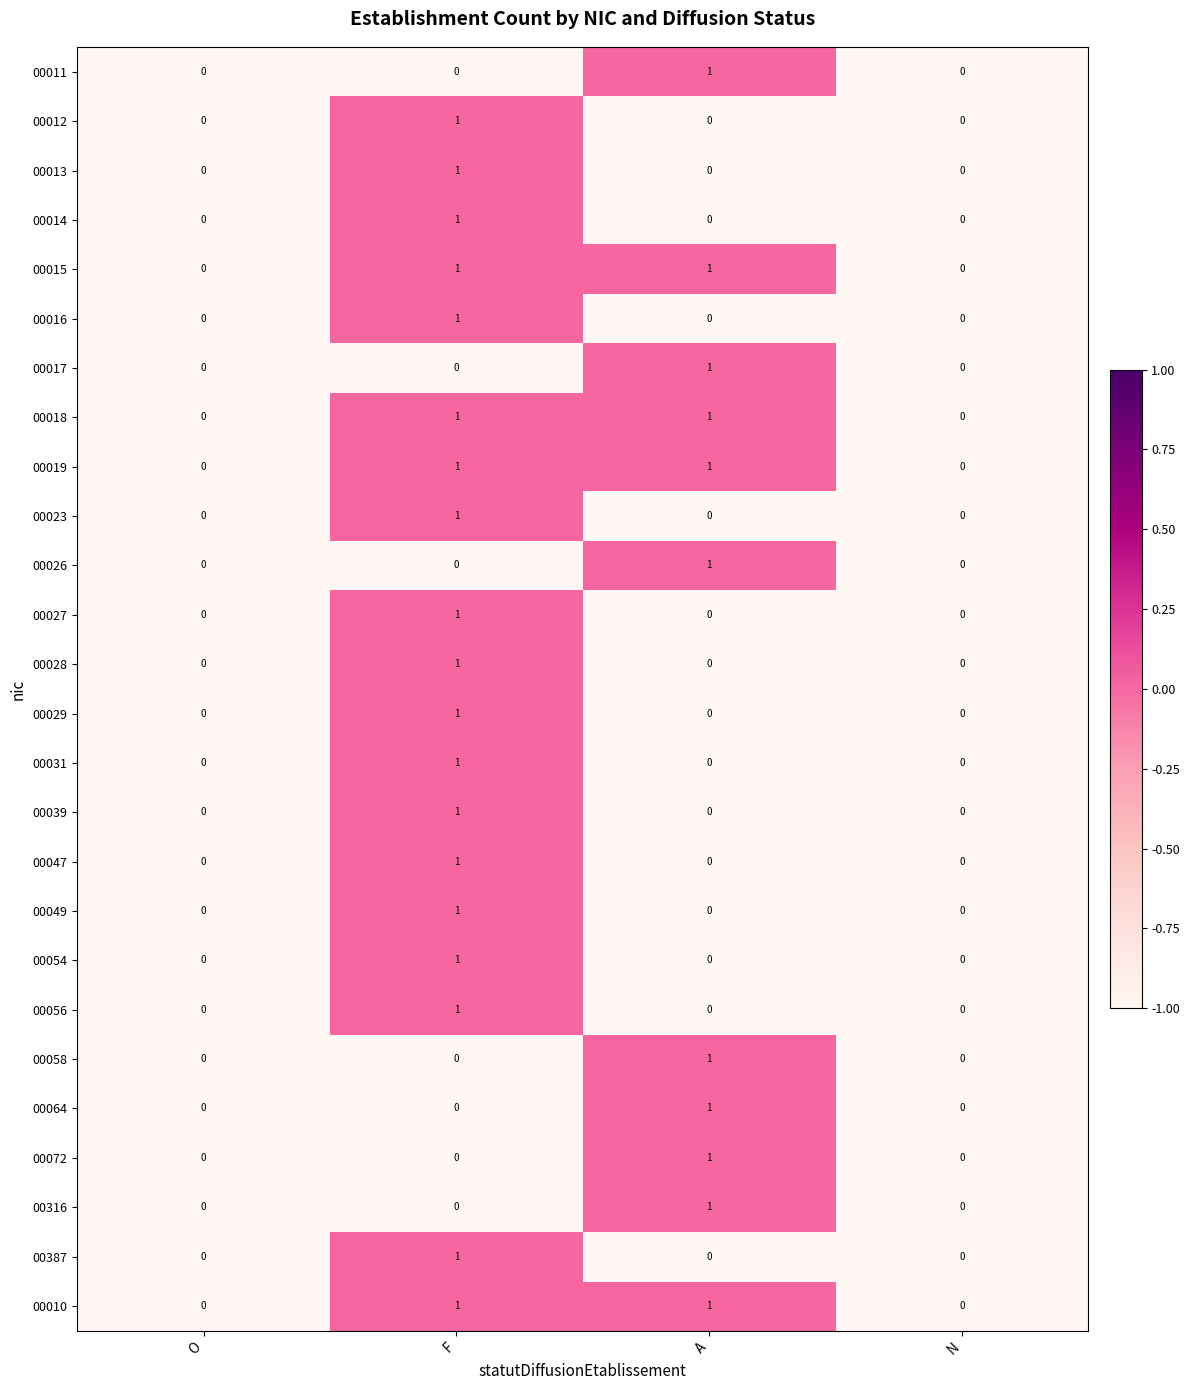

Is the value of 00039 at F greater than the value of 00019 at O?

Yes